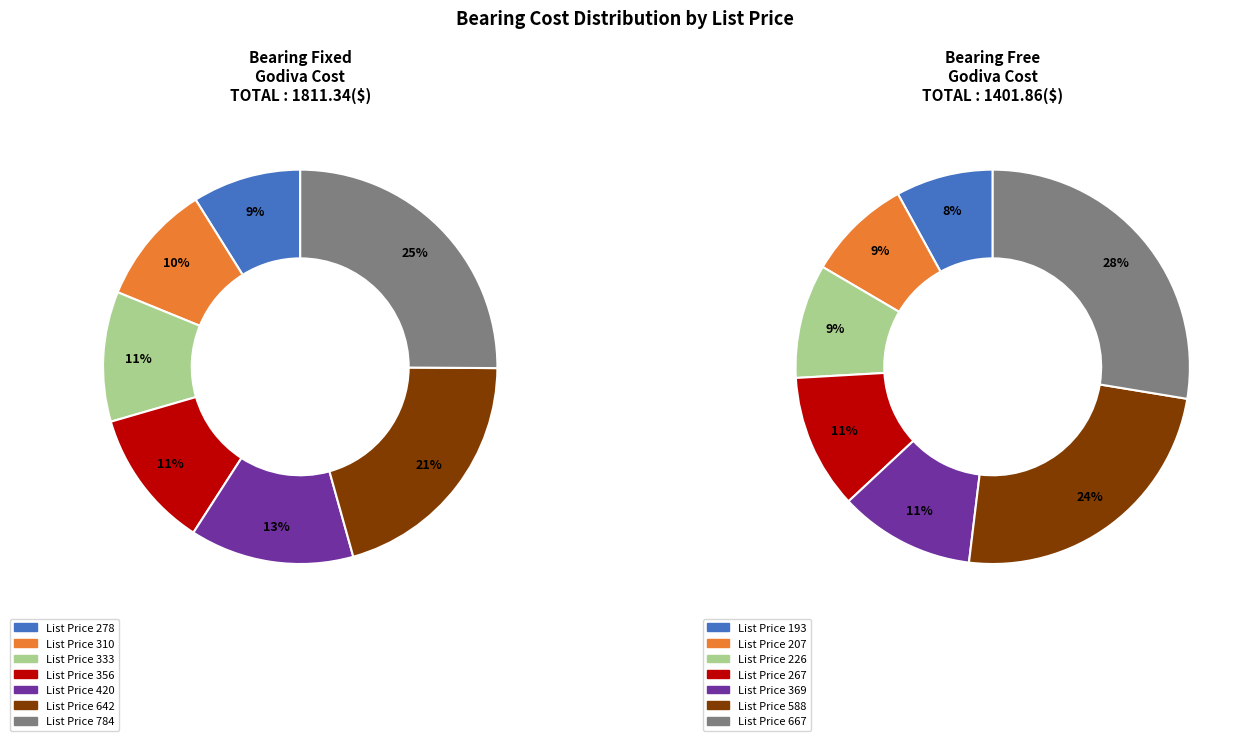

What percentage do 310 and 278 together represent?

18.8%